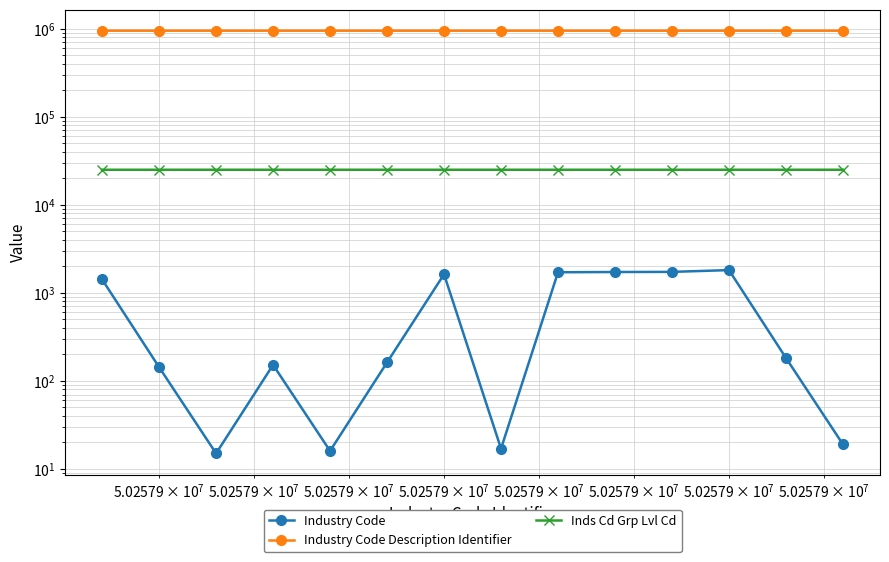

How many values in the Inds Cd Grp Lvl Cd series exceed 24975?

4